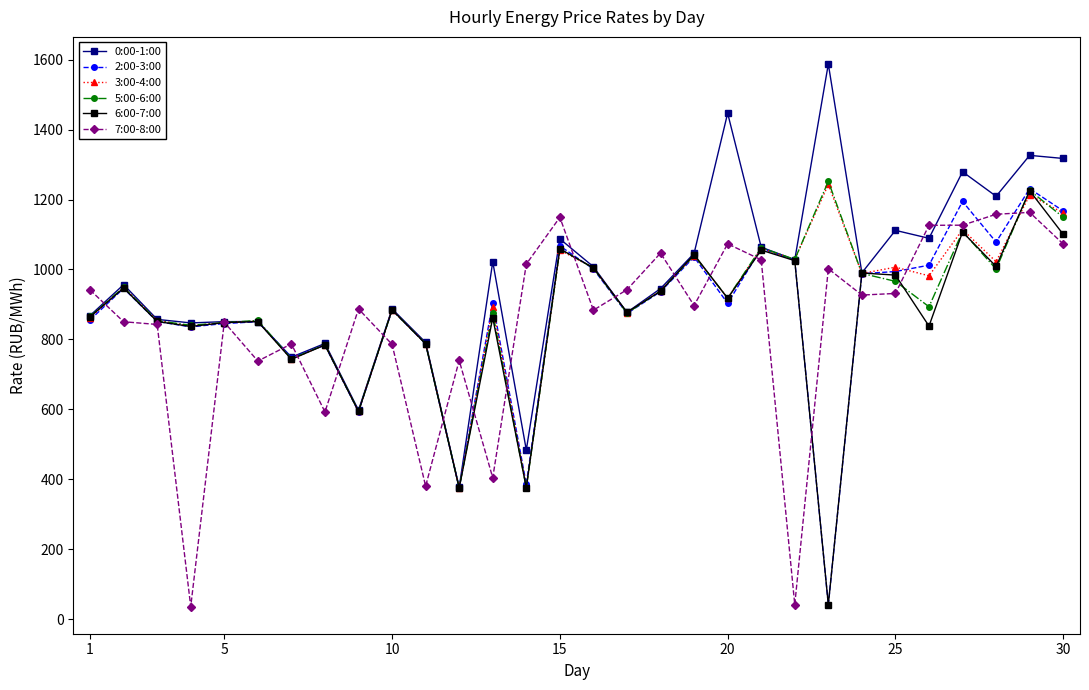

At how many categories does at least one series exceed 299?

30